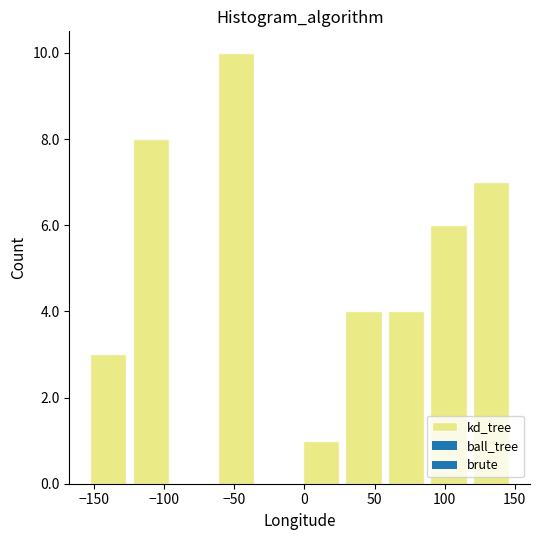

Over which range of the x-axis is the bar tallest?

-65 to -35